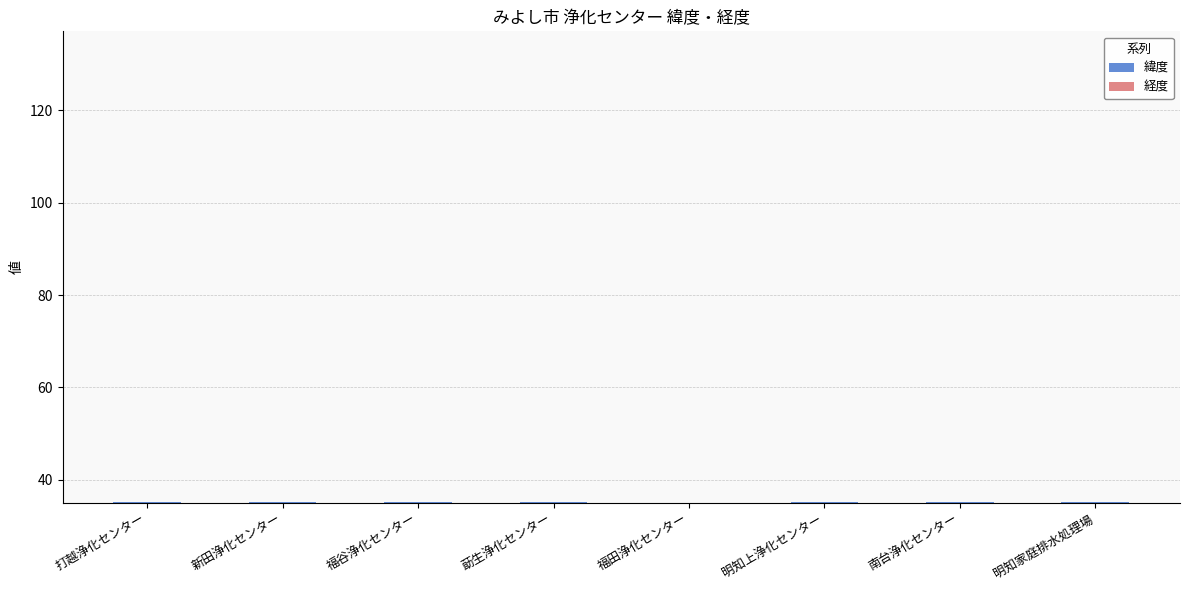

What is the label of the 6th bar from the right?

福谷浄化センター